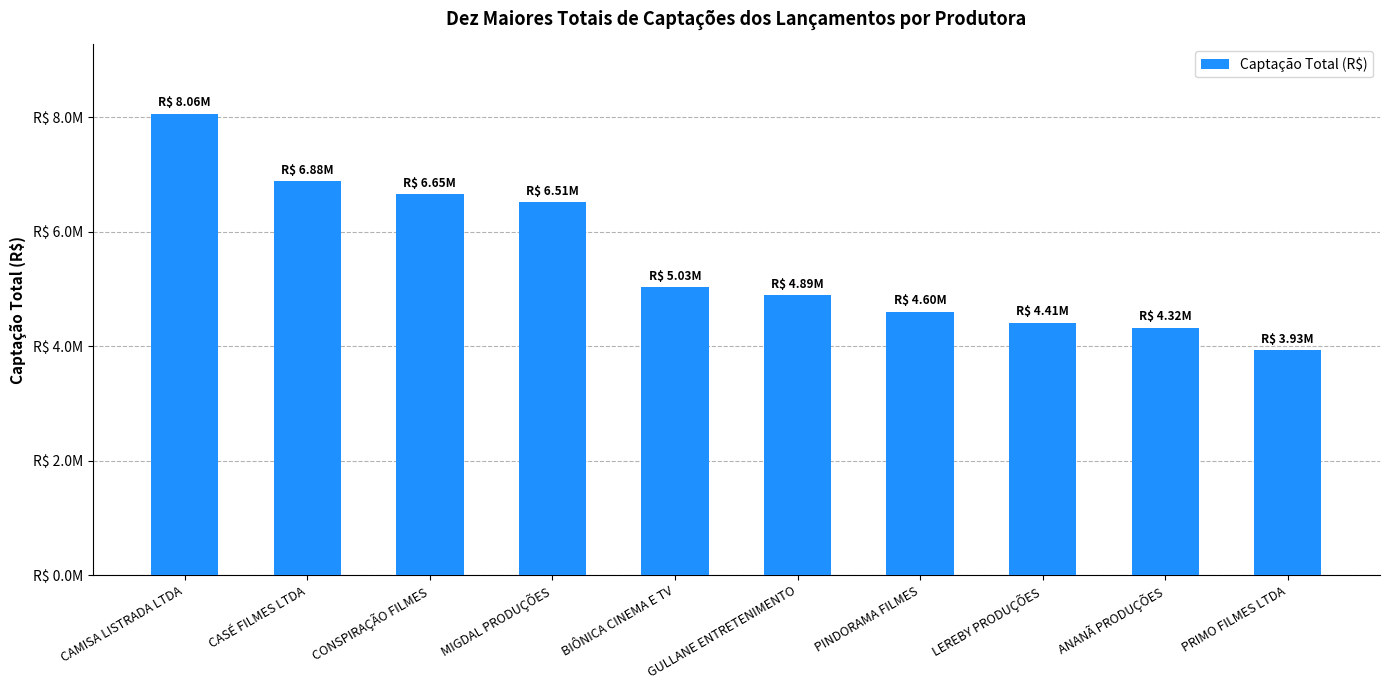

What is the maximum value shown in the chart?

8059933